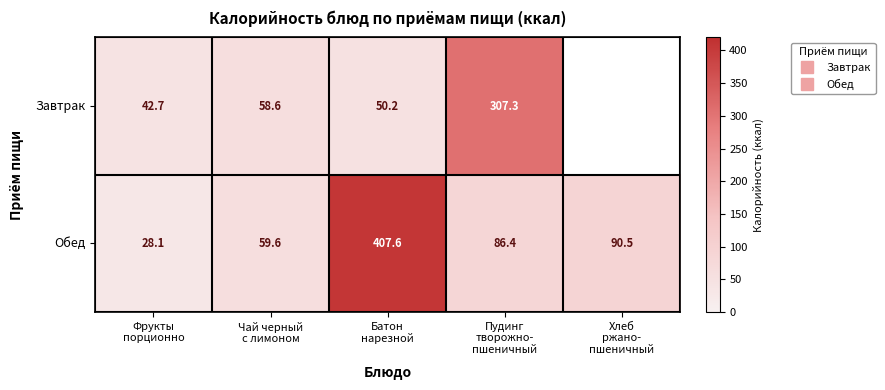

Where does the Завтрак series first go above 58?

Чай черный с лимоном